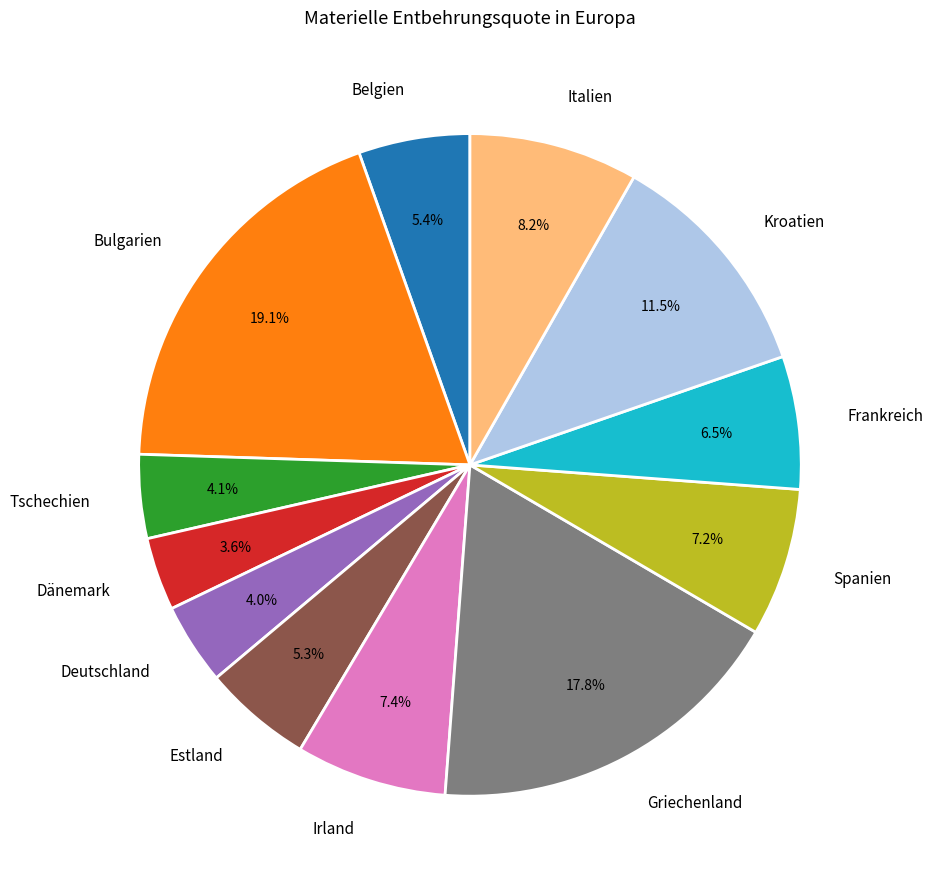

Does Griechenland account for over 50% of the chart?

No